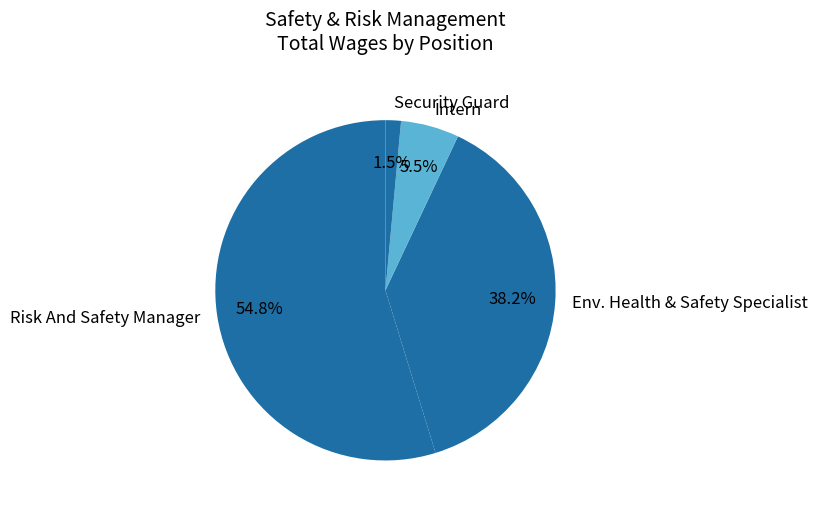

Does any single category account for the majority?

Yes